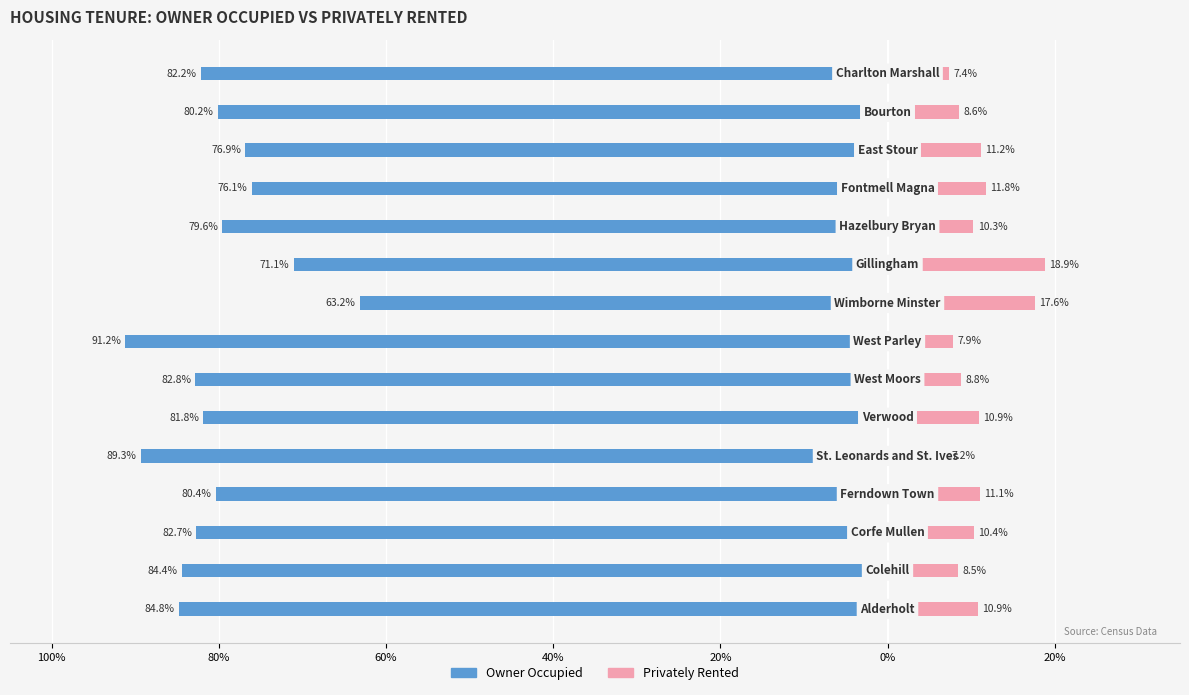

How many bars are there in total?

30